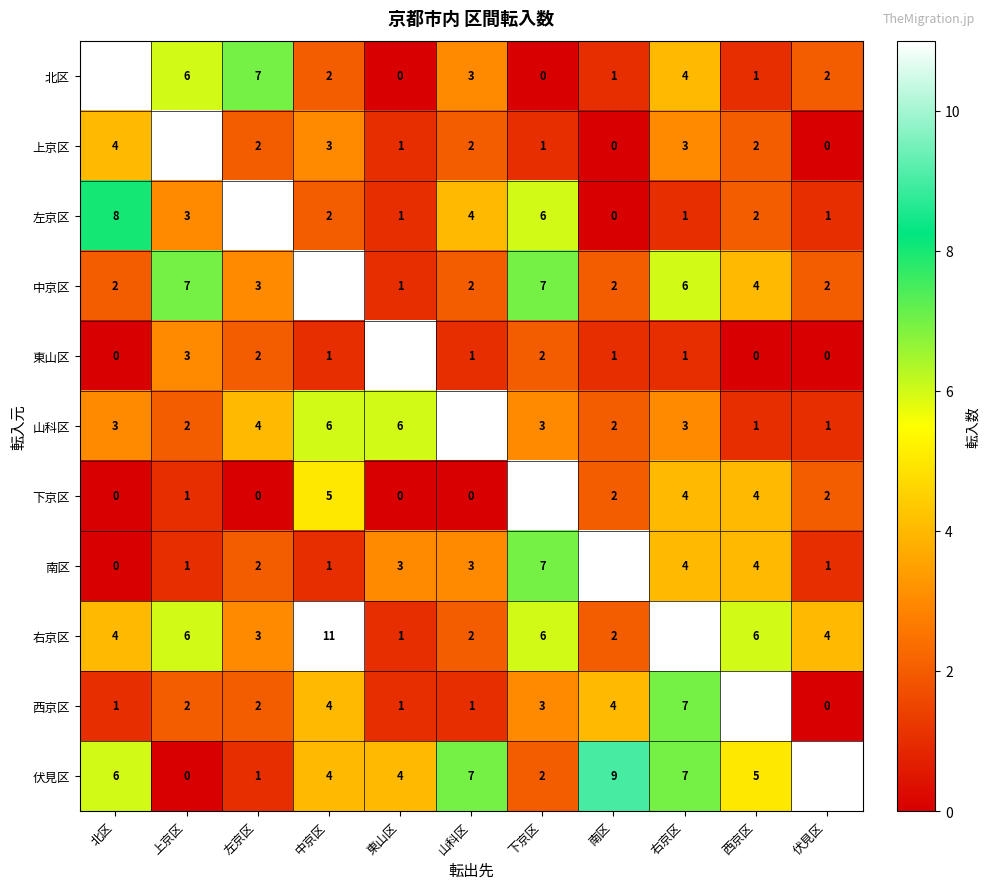

The 南区 series shows 5 at 東山区. True or false?

False